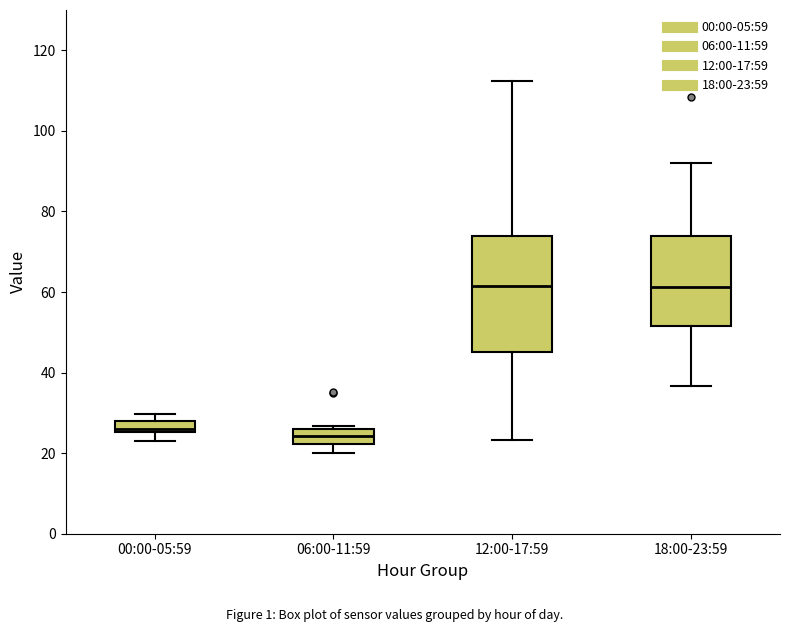

Where does the upper whisker of the box for 12:00-17:59 end on the y-axis? The values are not printed on the chart, so give them approximately, as read against the axis.

112